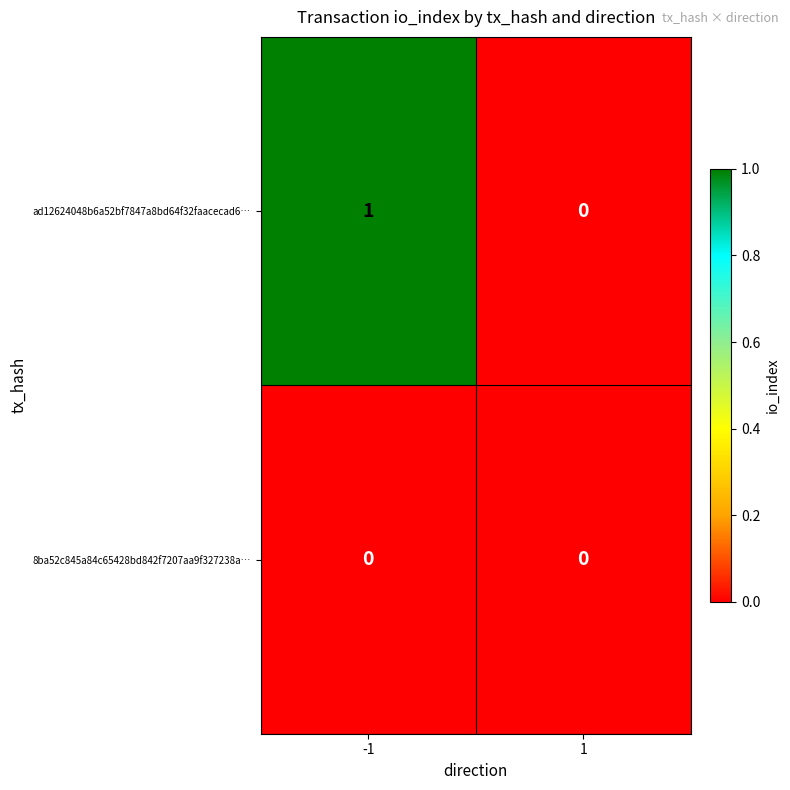

Which series changed the most between -1 and 1?

ad12624048b6a52bf7847a8bd64f32faacecad6…